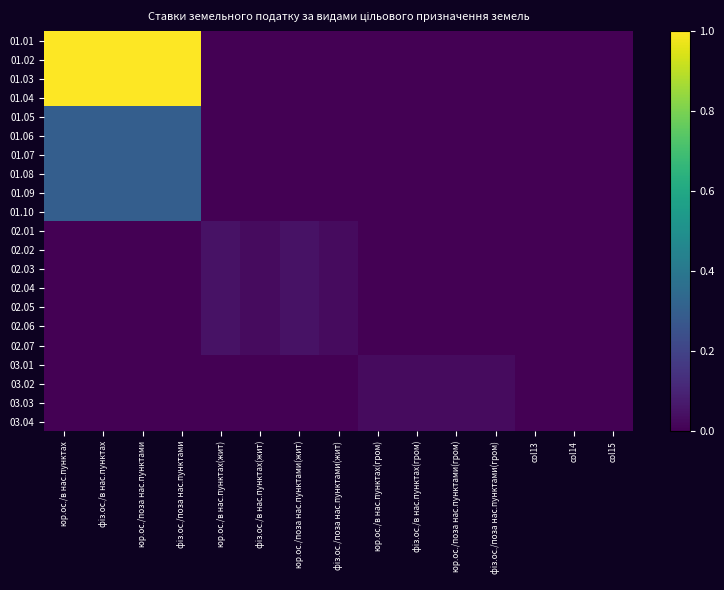

Rank the series by their maximum value, from highest to lowest.

01.01, 01.02, 01.03, 01.04, 01.05, 01.06, 01.07, 01.08, 01.09, 01.10, 02.01, 02.02, 02.03, 02.04, 02.05, 02.06, 02.07, 03.01, 03.02, 03.03, 03.04